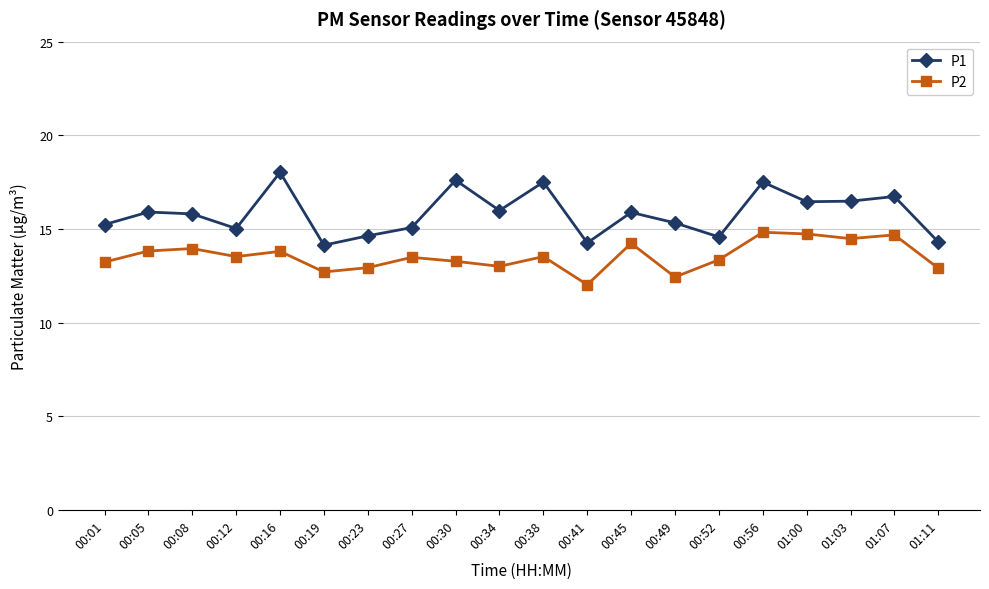

What is the sum of all P2 values?

270.9